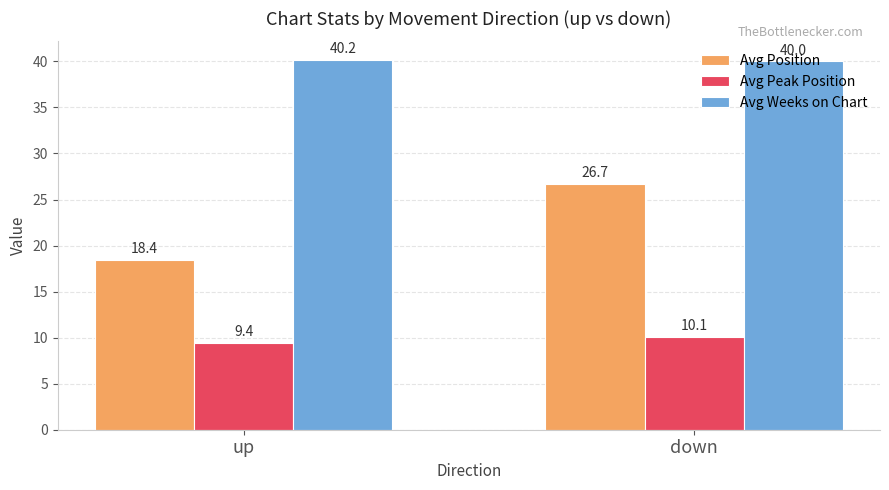

Reading left to right, extract all data points from this chart.

Avg Position: 18.4	26.7
Avg Peak Position: 9.4	10.1
Avg Weeks on Chart: 40.2	40.0